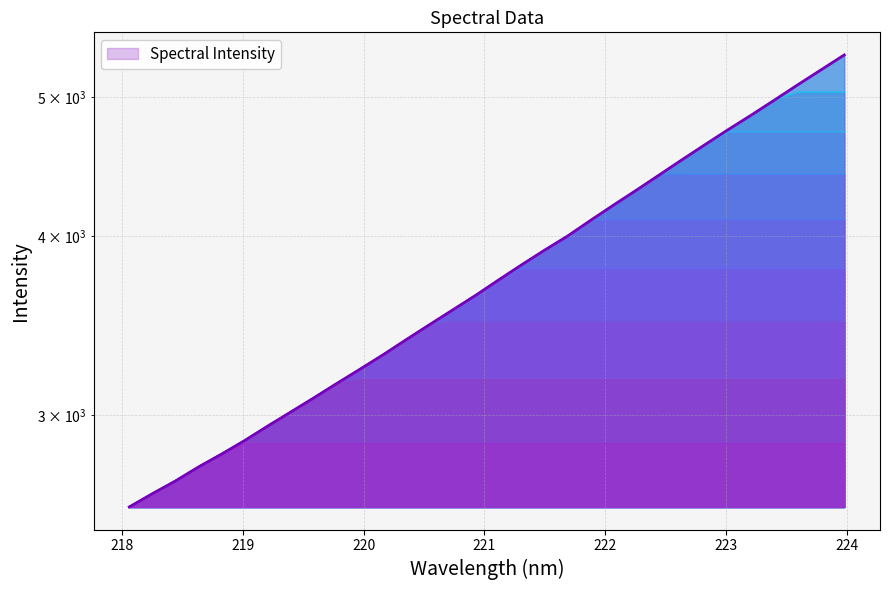

What is the difference between the values at 221.3083 and 223.5987?

1282.4